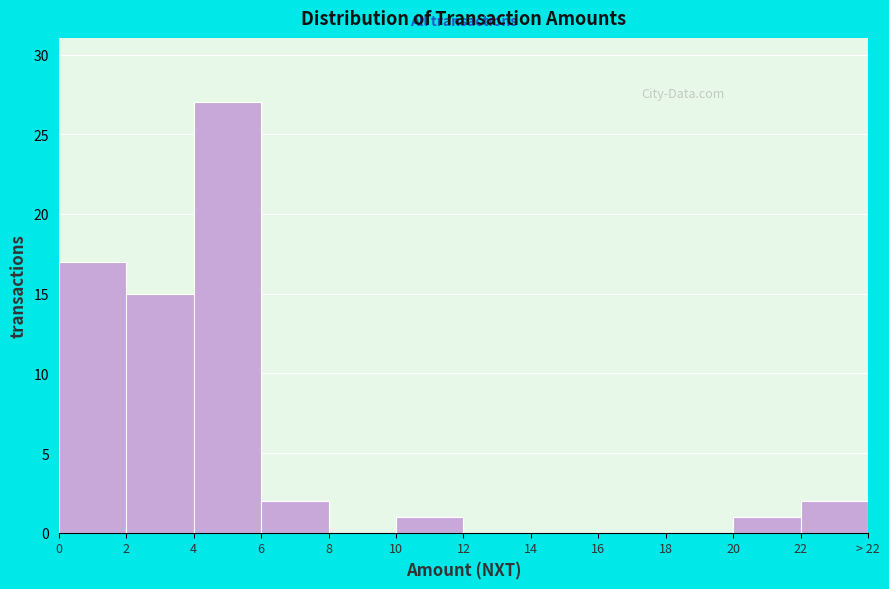

Reading right to left, what are all the values shown in this chart?

22=2	20=1	18=0	16=0	14=0	12=0	10=1	8=0	6=2	4=27	2=15	0=17